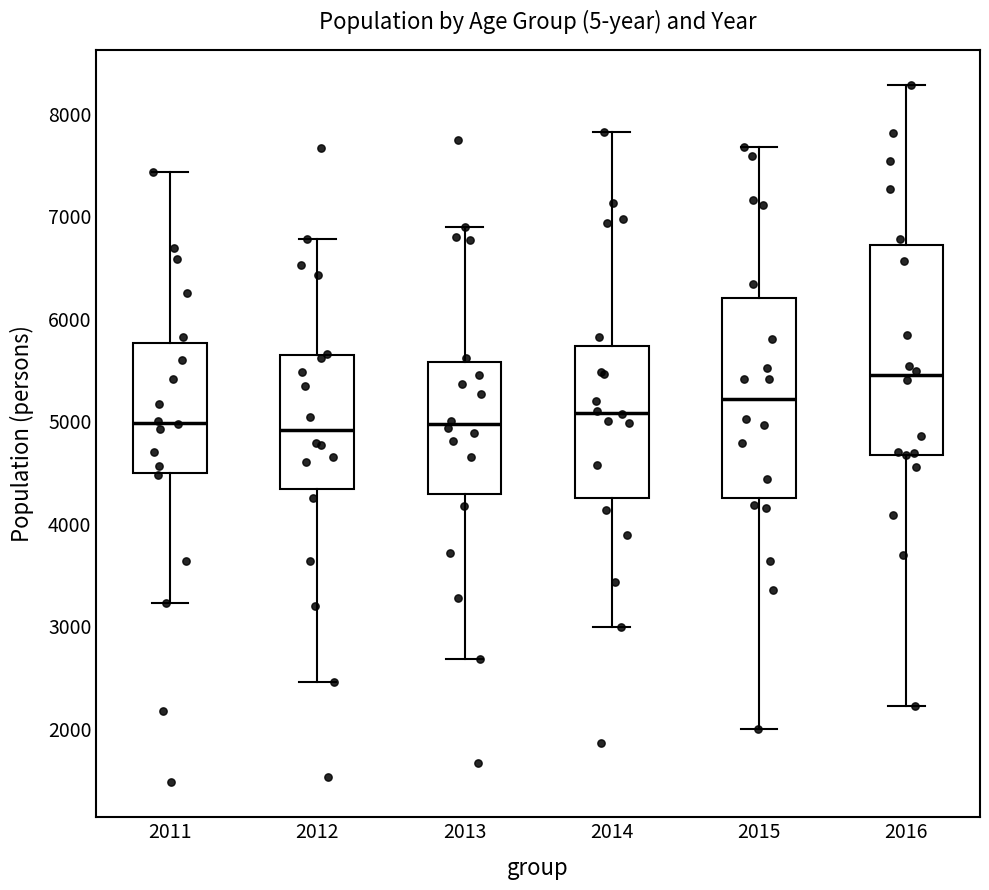

Reading left to right, transcribe this box plot: for each box, give where its median line is, the range the box spans, and where its two whiskers end, as read against the y-axis. The values are not printed on the chart, so give them approximately, as read against the axis.

2011: median 5000, box 4500 to 5800, whiskers 3200 to 7400
2012: median 4900, box 4300 to 5600, whiskers 2500 to 6800
2013: median 5000, box 4300 to 5600, whiskers 2700 to 6900
2014: median 5100, box 4200 to 5700, whiskers 3000 to 7800
2015: median 5200, box 4200 to 6200, whiskers 2000 to 7700
2016: median 5400, box 4700 to 6700, whiskers 2200 to 8300